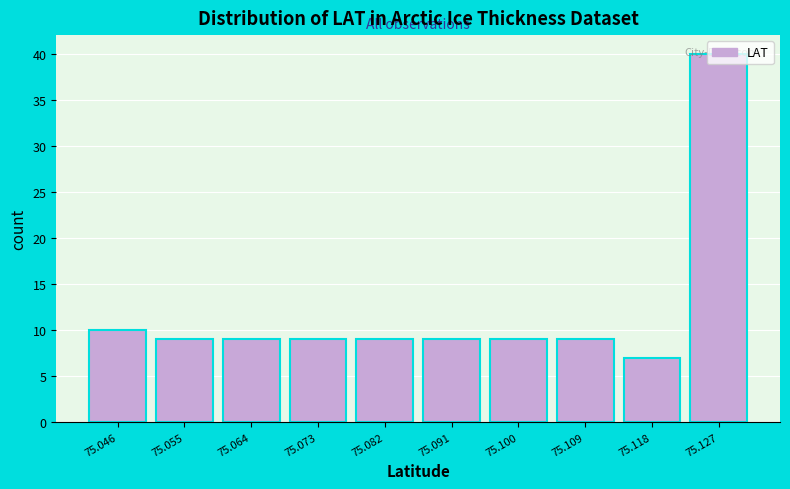

Which has a higher value, 75.118 or 75.082?

75.082